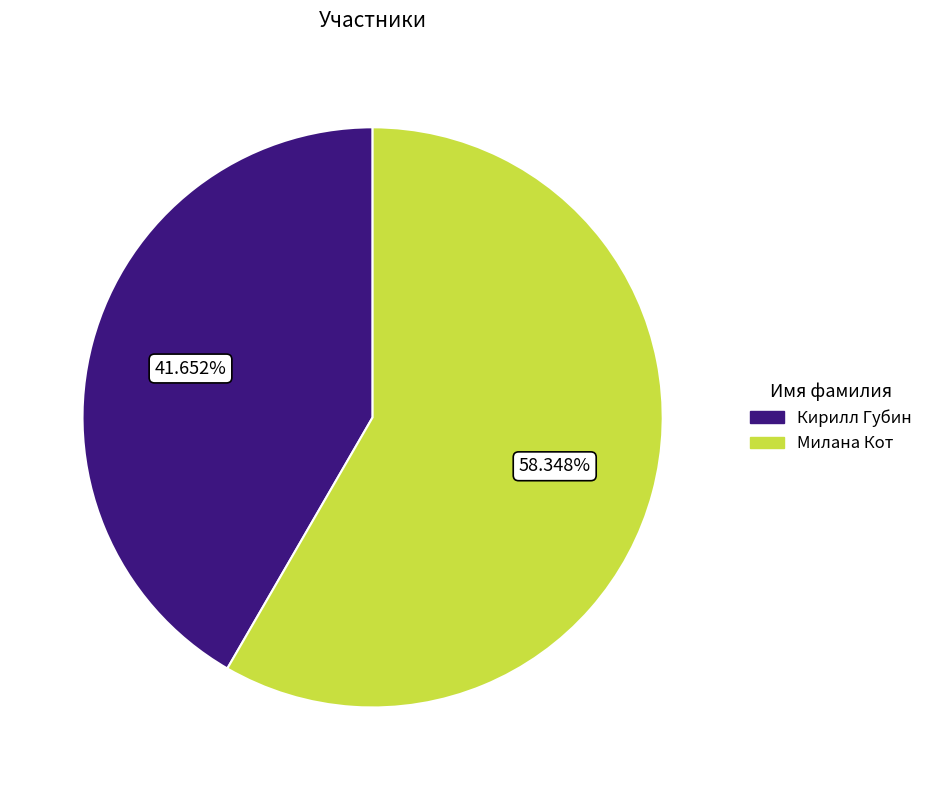

What portion of the pie excludes Кирилл Губин?

58.3%